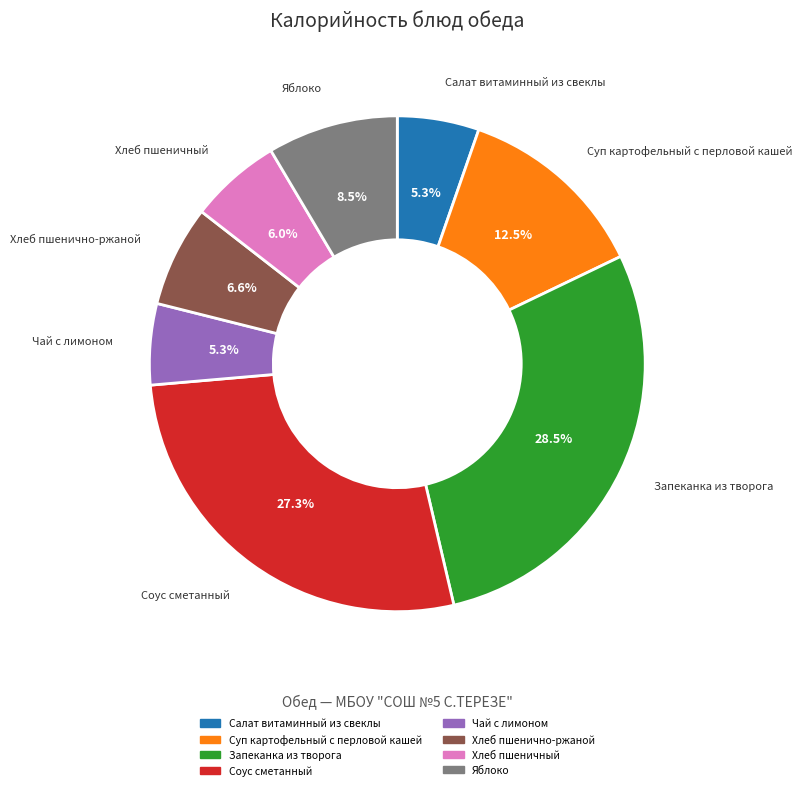

Between Яблоко and Салат витаминный из свеклы, which is larger?

Яблоко